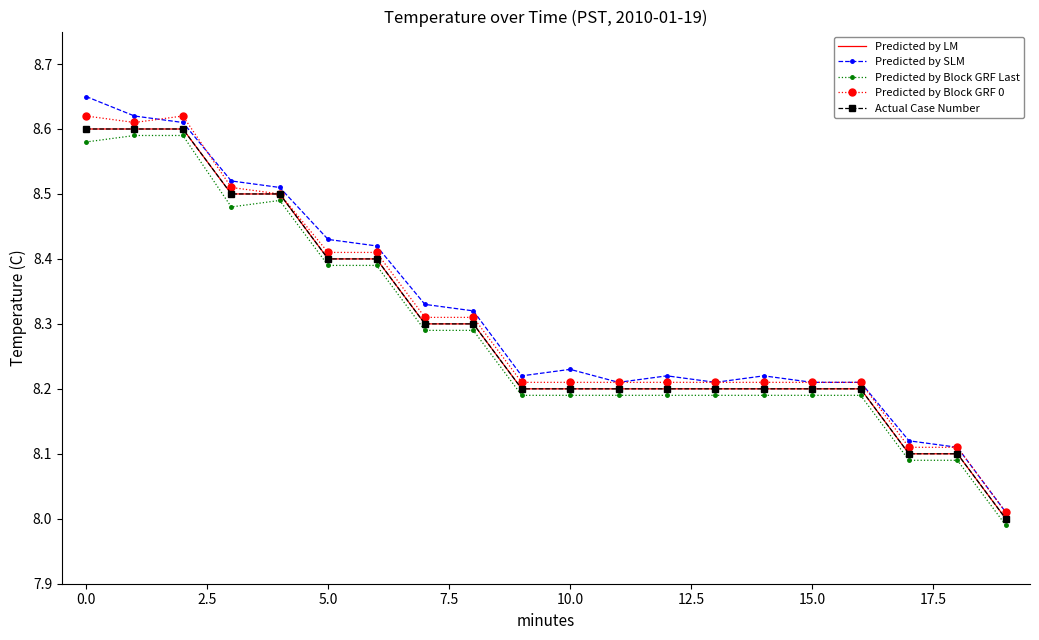

True or false: Predicted by LM has more than 1 interior local peaks.

False